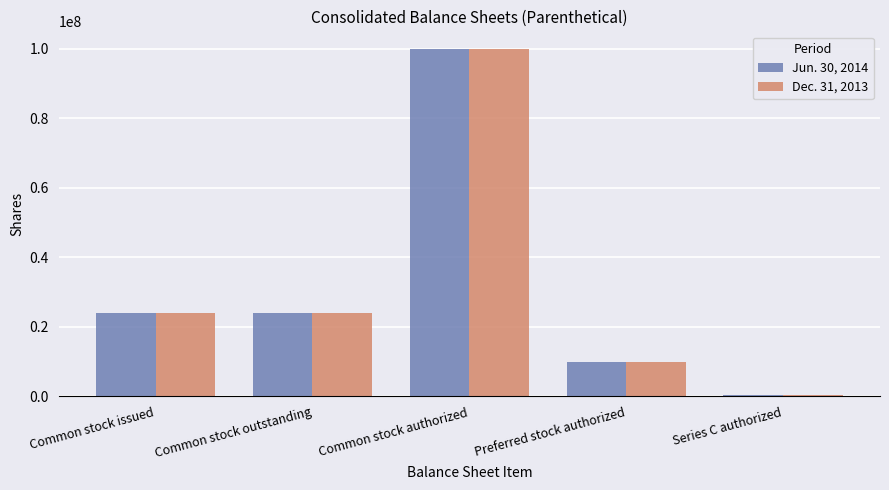

The Jun. 30, 2014 series shows 450000 at Series C authorized. True or false?

True